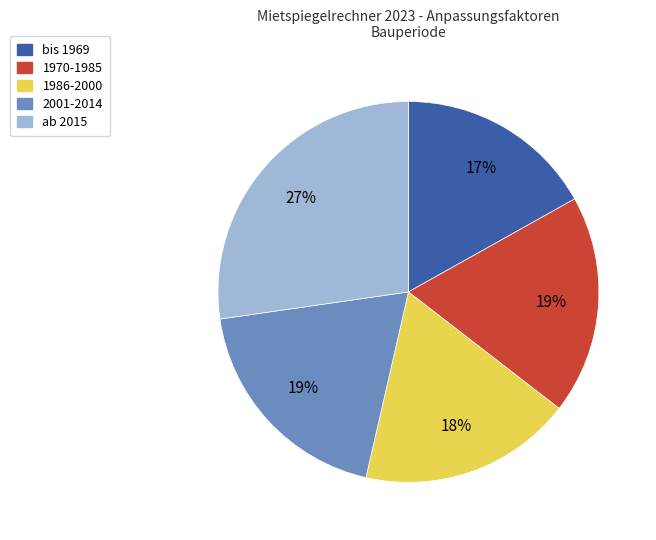

True or false: 2001-2014 accounts for 27% of the total.

False